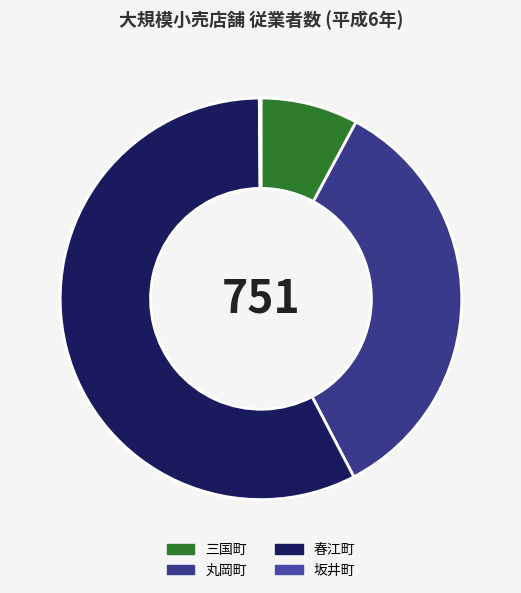

What is the change in value from 三国町 to 丸岡町?

+200